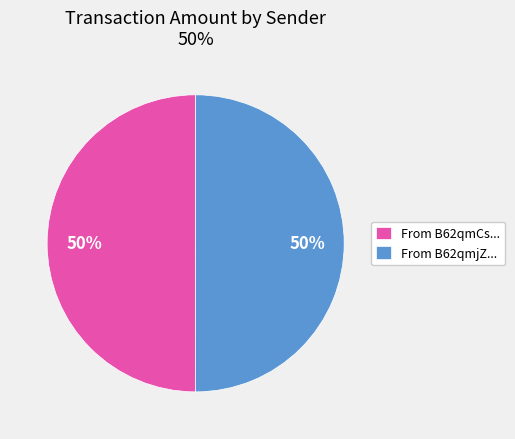

Combined, do From B62qmCs... and From B62qmjZ... account for over 50%?

Yes